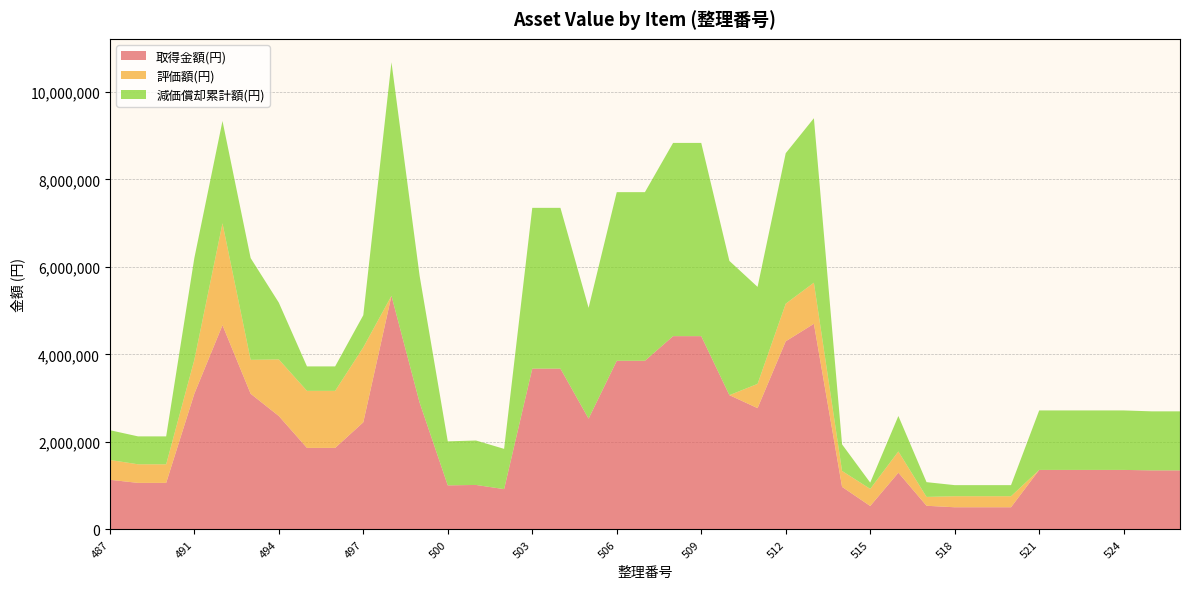

Reading left to right, transcribe all the data shown in this chart.

取得金額(円): 487=1134000	488=1063260	489=1062990	491=3100800	492=4668400	493=3100800	494=2592000	495=1863000	496=1863000	497=2448360	498=5340097	499=2898000	500=1006205	501=1016046	502=920435	503=3675310	504=3675310	505=2532520	506=3854710	507=3854710	508=4417550	509=4417550	510=3068800	511=2772000	512=4300000	513=4700000	514=972000	515=534600	516=1296000	517=540000	518=505872	519=505872	520=505872	521=1359750	522=1359750	523=1359750	524=1359750	526=1349250	527=1349250
評価額(円): 487=453600	488=425304	489=425196	491=775200	492=2329534	493=775200	494=1293408	495=1304100	496=1304100	497=1713852	498=1	499=1	500=1	501=1	502=1	503=1	504=1	505=1	506=1	507=1	508=1	509=1	510=1	511=554400	512=860000	513=940000	514=364500	515=391328	516=486000	517=202500	518=252937	519=252937	520=252937	521=1	522=1	523=1	524=1	526=1	527=1
減価償却累計額(円): 487=680400	488=637956	489=637794	491=2325600	492=2338866	493=2325600	494=1298592	495=558900	496=558900	497=734508	498=5340096	499=2897999	500=1006204	501=1016045	502=920434	503=3675309	504=3675309	505=2532519	506=3854709	507=3854709	508=4417549	509=4417549	510=3068799	511=2217600	512=3440000	513=3760000	514=607500	515=143272	516=810000	517=337500	518=252935	519=252935	520=252935	521=1359749	522=1359749	523=1359749	524=1359749	526=1349249	527=1349249